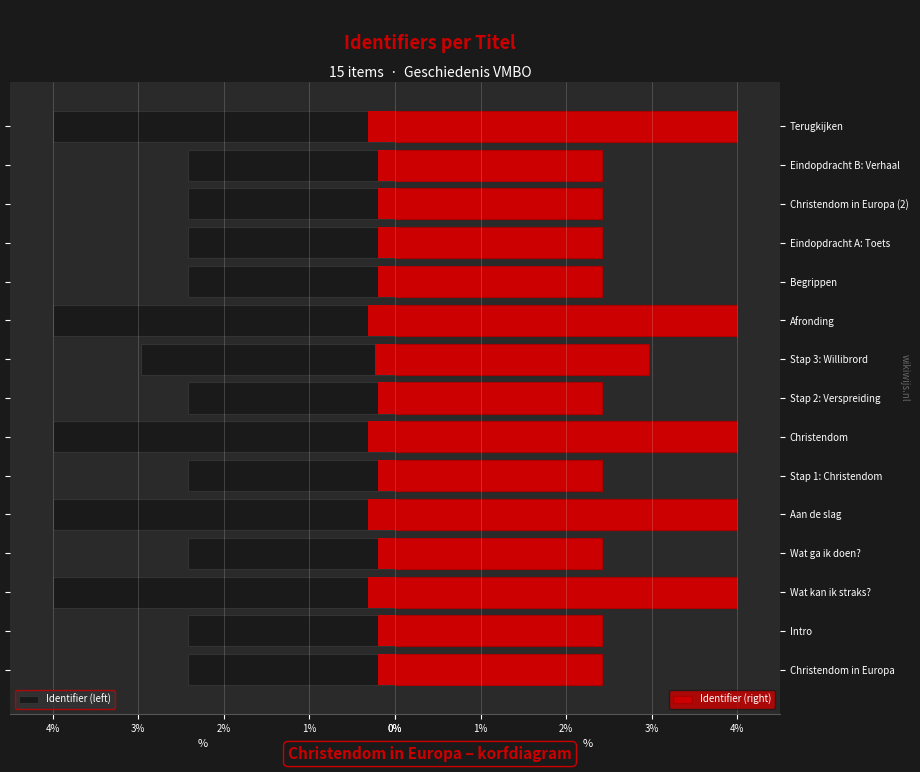

What is the total value across all series at Christendom in Europa (2)?

4.8